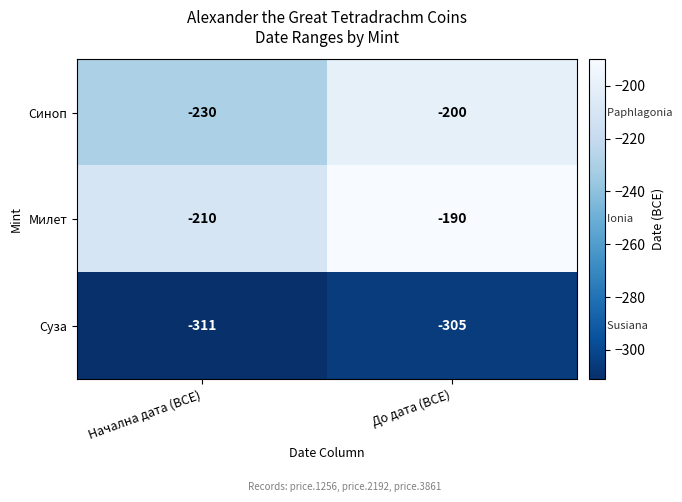

Reading left to right, transcribe all the data shown in this chart.

Синоп: -230	-200
Милет: -210	-190
Суза: -311	-305